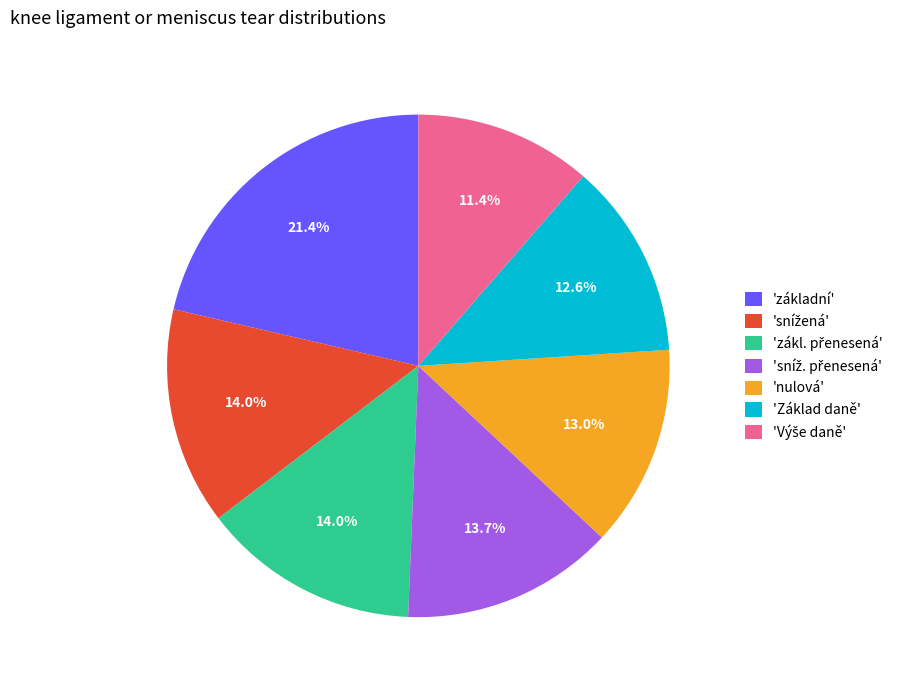

What is the total percentage of 'nulová' and 'základní'?

34.4%